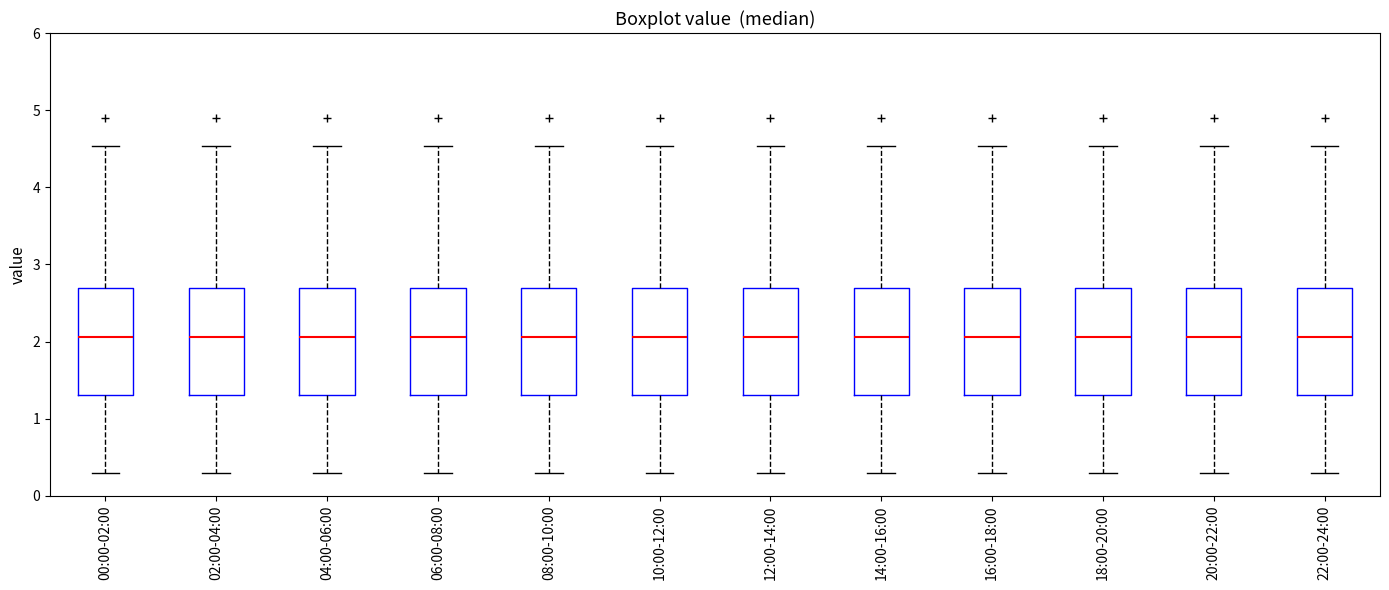

Reading left to right, transcribe this box plot: for each box, give where its median line is, the range the box spans, and where its two whiskers end, as read against the y-axis. The values are not printed on the chart, so give them approximately, as read against the axis.

00:00-02:00: median 2.1, box 1.3 to 2.7, whiskers 0.3 to 4.5
02:00-04:00: median 2.1, box 1.3 to 2.7, whiskers 0.3 to 4.5
04:00-06:00: median 2.1, box 1.3 to 2.7, whiskers 0.3 to 4.5
06:00-08:00: median 2.1, box 1.3 to 2.7, whiskers 0.3 to 4.5
08:00-10:00: median 2.1, box 1.3 to 2.7, whiskers 0.3 to 4.5
10:00-12:00: median 2.1, box 1.3 to 2.7, whiskers 0.3 to 4.5
12:00-14:00: median 2.1, box 1.3 to 2.7, whiskers 0.3 to 4.5
14:00-16:00: median 2.1, box 1.3 to 2.7, whiskers 0.3 to 4.5
16:00-18:00: median 2.1, box 1.3 to 2.7, whiskers 0.3 to 4.5
18:00-20:00: median 2.1, box 1.3 to 2.7, whiskers 0.3 to 4.5
20:00-22:00: median 2.1, box 1.3 to 2.7, whiskers 0.3 to 4.5
22:00-24:00: median 2.1, box 1.3 to 2.7, whiskers 0.3 to 4.5